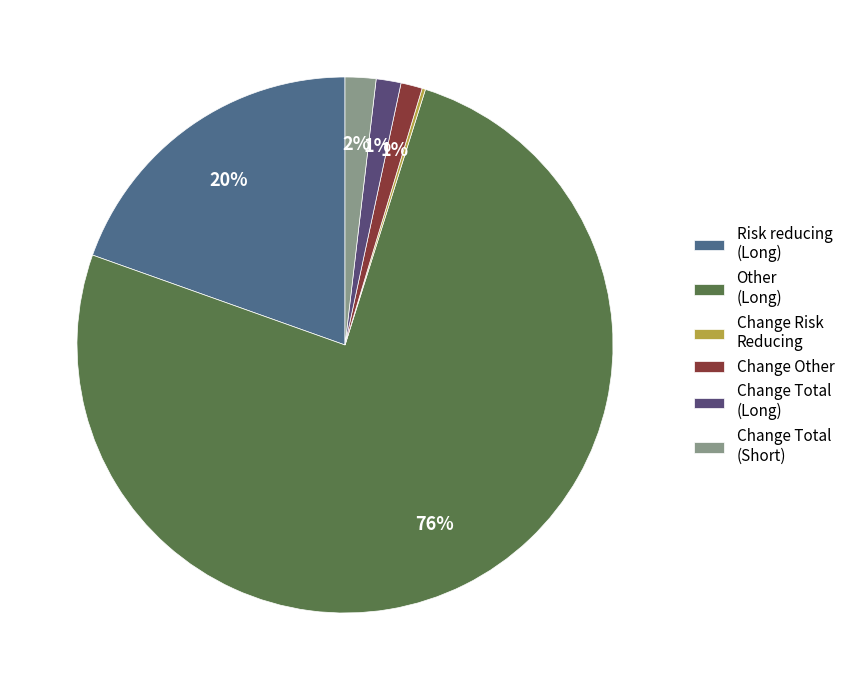

To the nearest percent, what is the difference between the Other (Long) and Risk reducing (Long) slice percentages?

56%